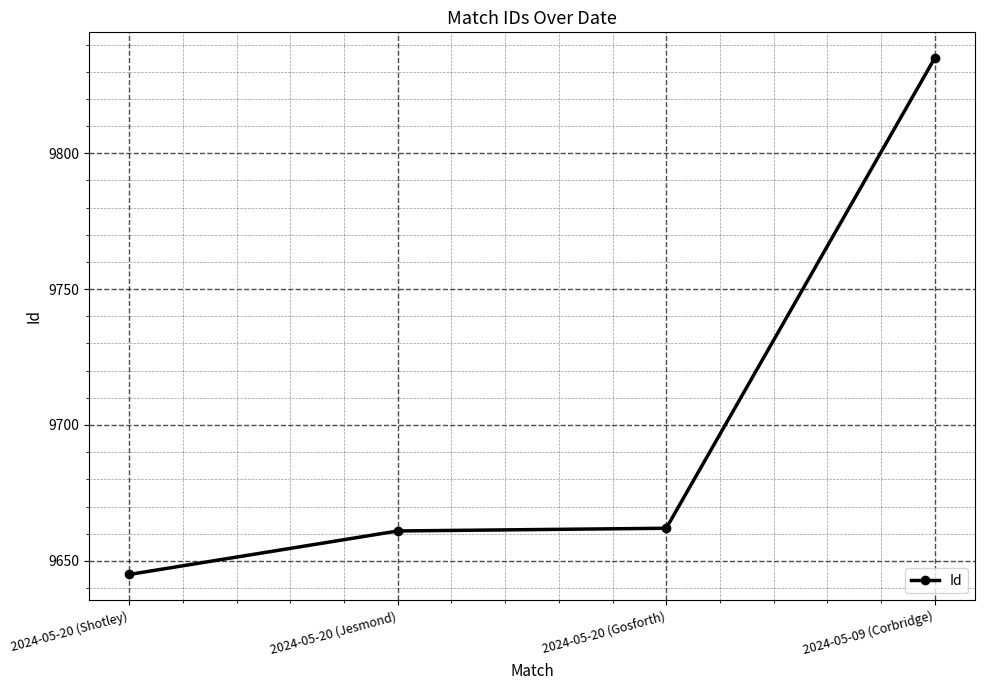

What is the approximate value at 2024-05-20 (Jesmond)?

9661